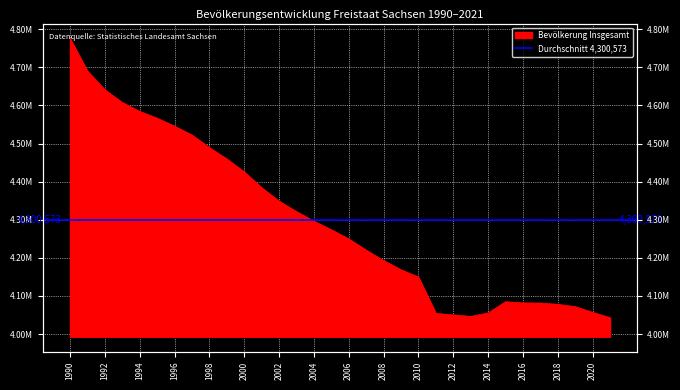

True or false: the data shows 4168732 at 2009.

True